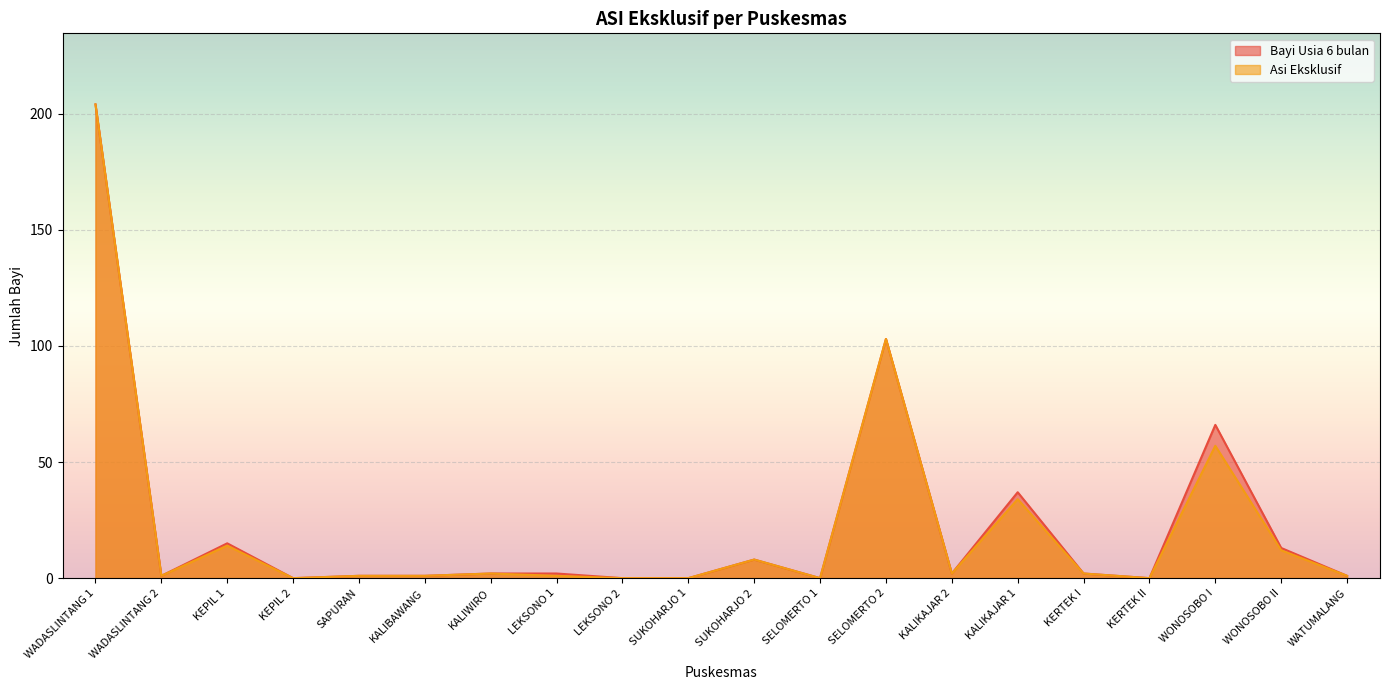

Which series has the largest total across all categories?

Bayi Usia 6 bulan